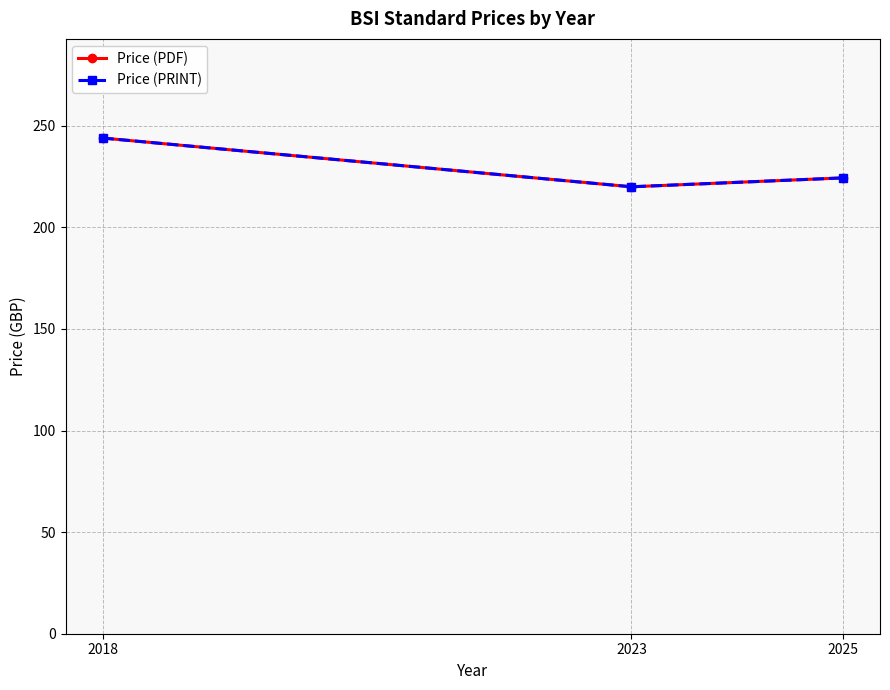

Does the chart have visible grid lines?

Yes